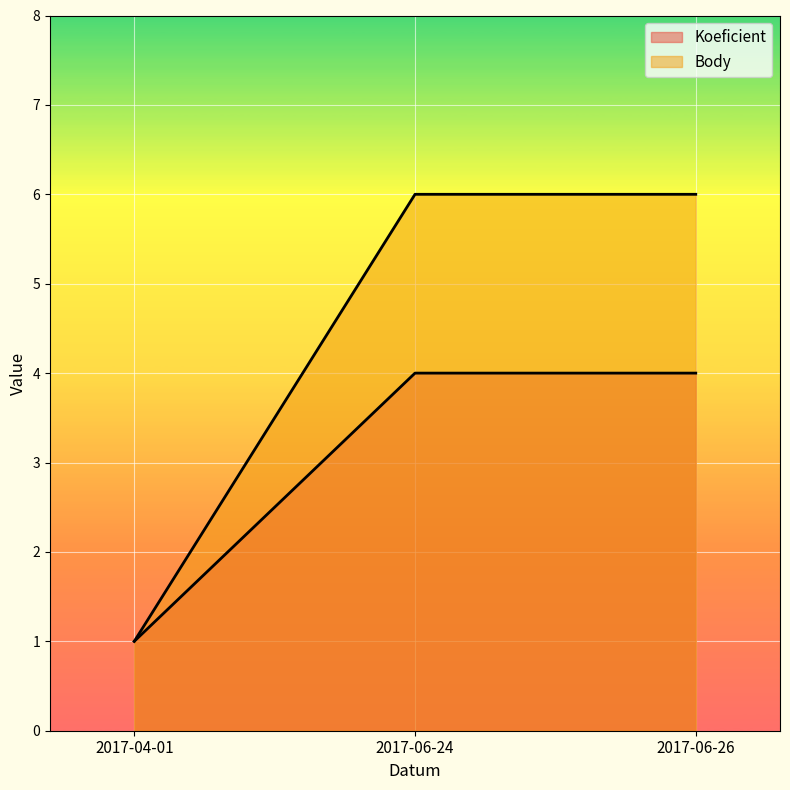

What are all the series names shown in the legend?

Koeficient, Body